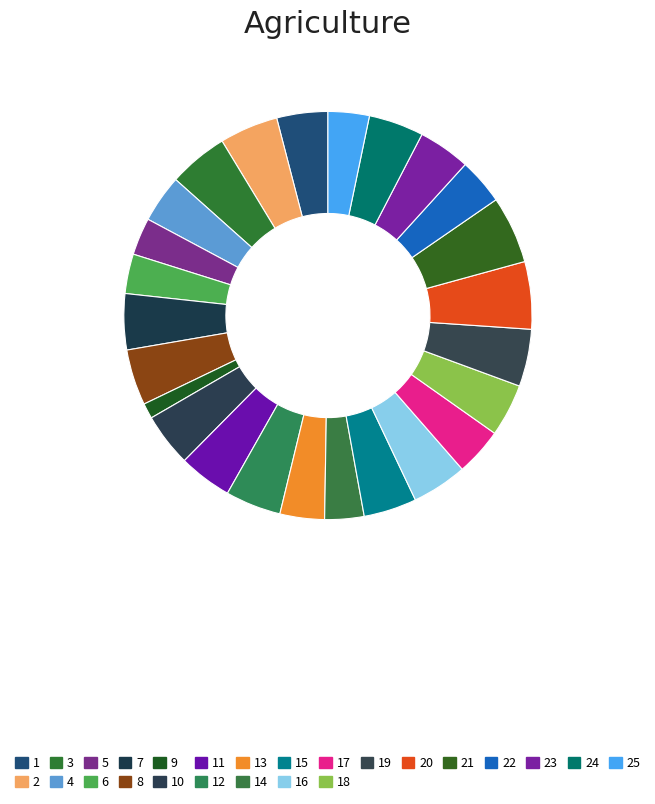

How many segments does this pie chart have?

25